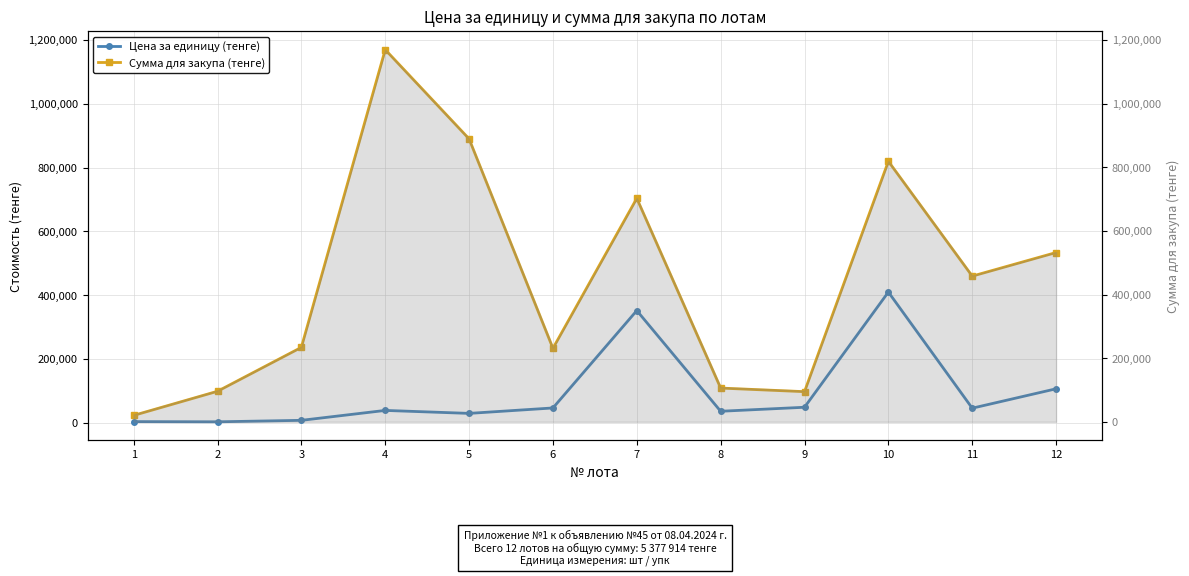

Reading right to left, what are all the values shown in this chart?

Цена за единицу (тенге): 12=106794	11=46000	10=410000	9=48900	8=36353	7=352000	6=46735	5=29677	4=39000	3=7890	2=3300	1=3900
Сумма для закупа (тенге): 12=533970	11=460000	10=820000	9=97800	8=109059	7=704000	6=233675	5=890310	4=1170000	3=236700	2=99000	1=23400